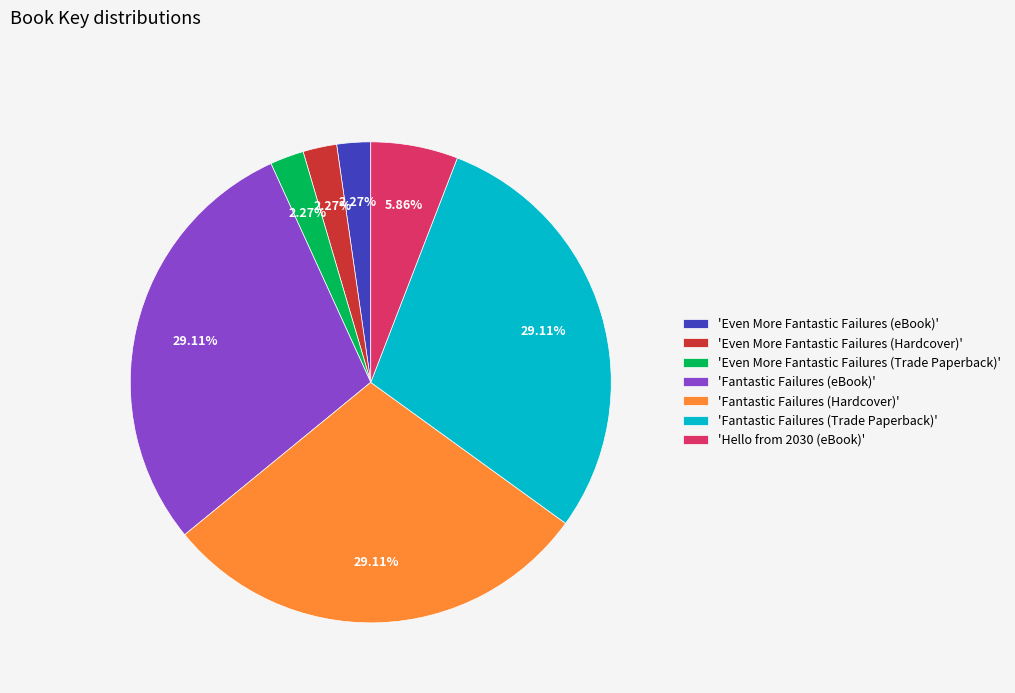

What is the ratio of the value at 'Fantastic Failures (eBook)' to the value at 'Even More Fantastic Failures (eBook)'?

12.8